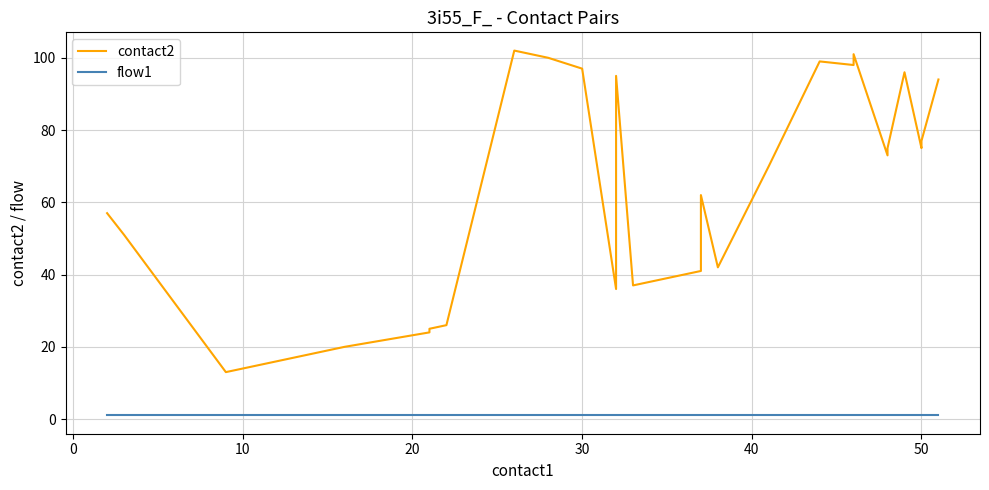

True or false: contact2 has a value of 49 at 18.

False